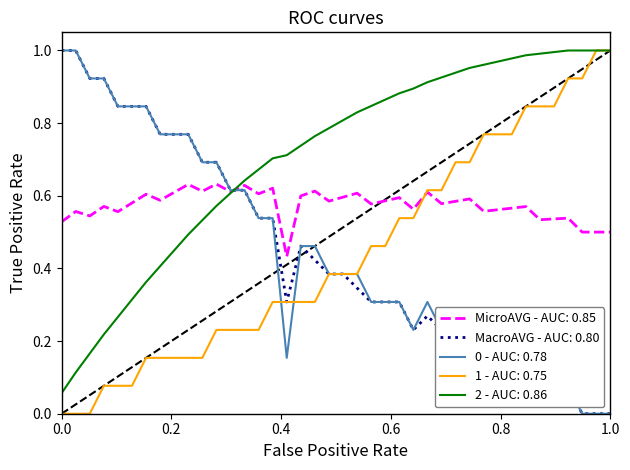

Which series has the largest total across all categories?

2 - AUC: 0.86